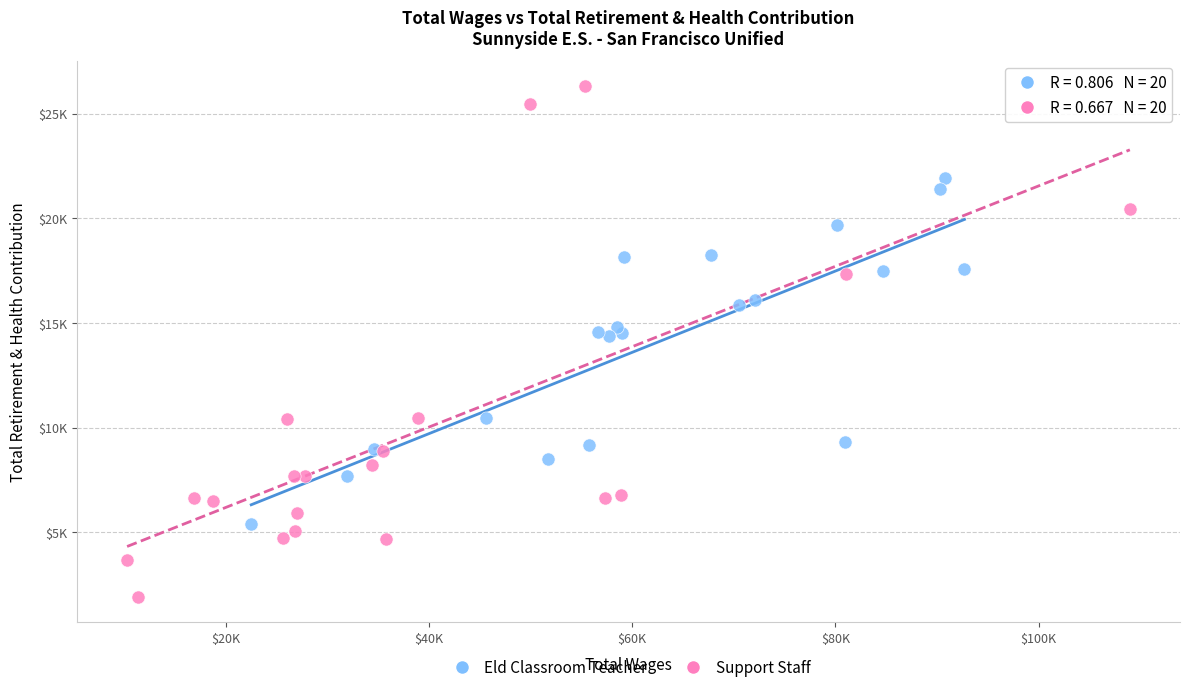

Which series contains the lowest Y value?

Support Staff